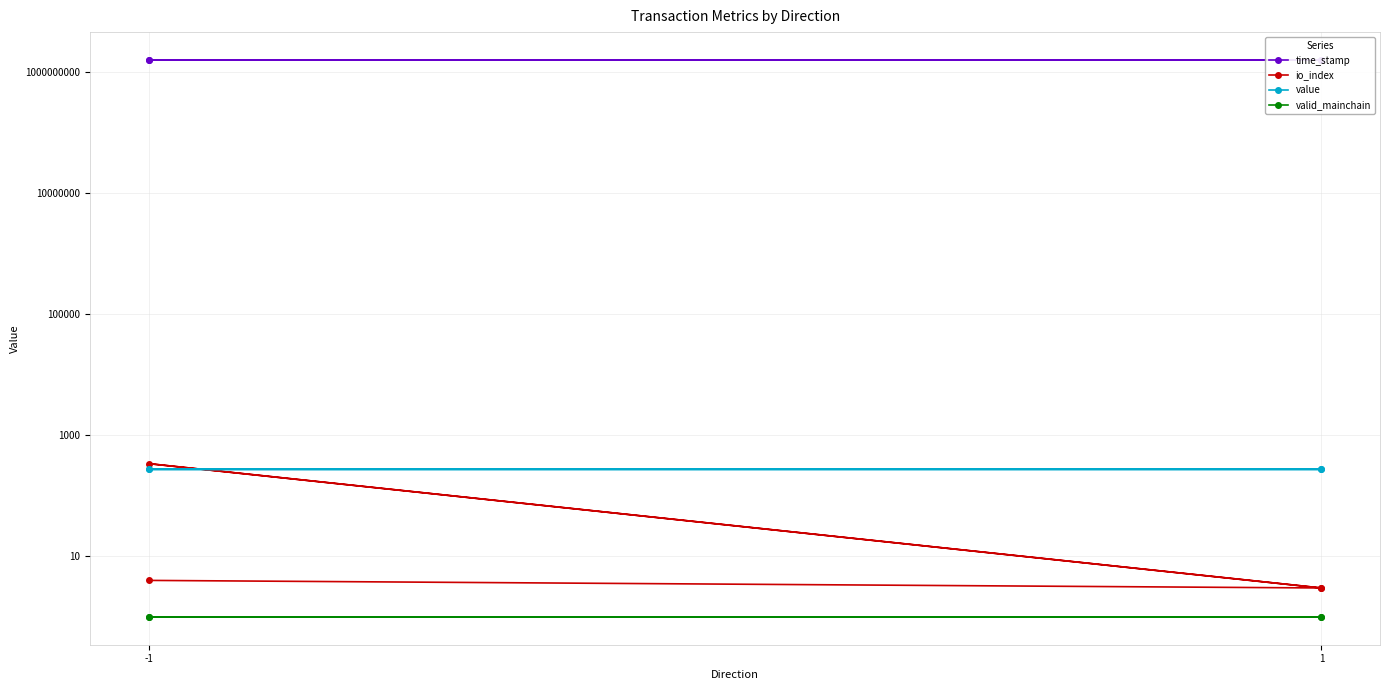

Is it true that io_index equals 5.2 at 1?

False